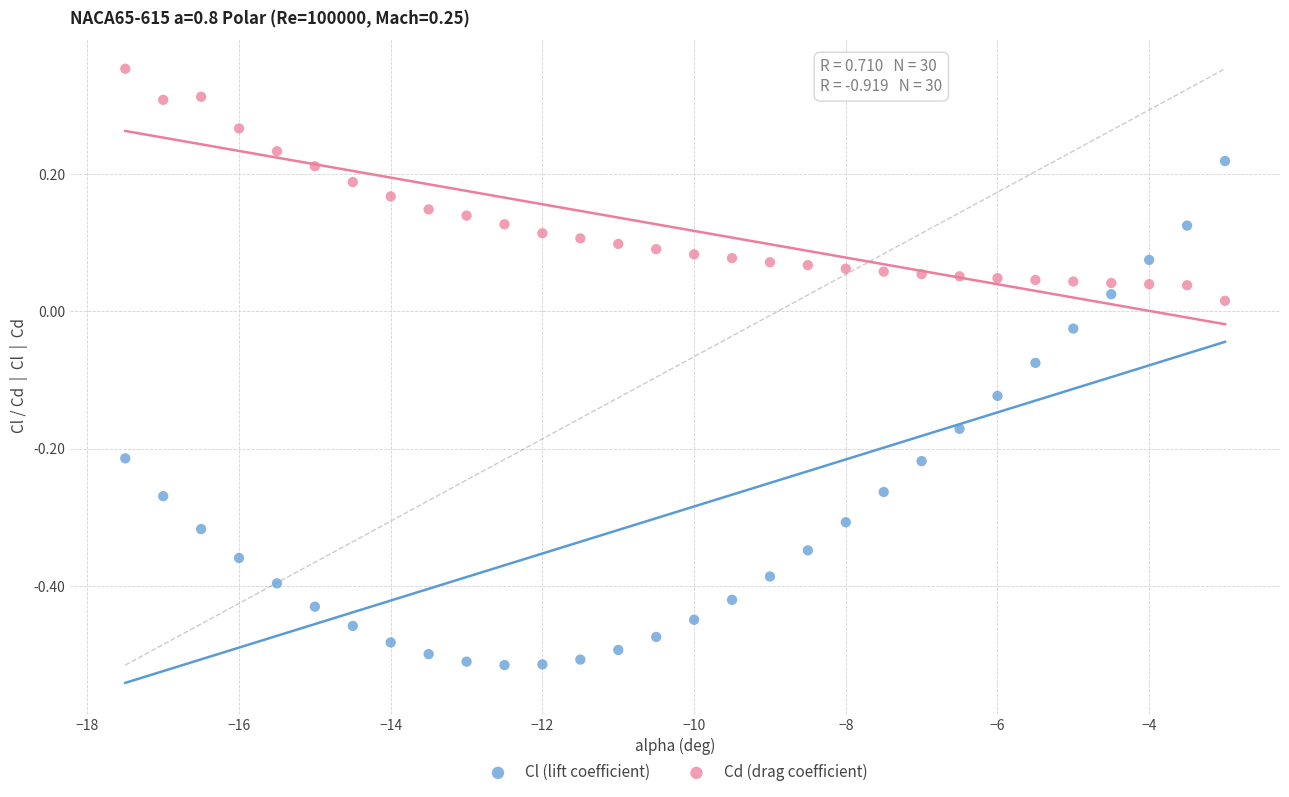

Which series reaches the maximum Y coordinate?

Cd (drag coefficient)